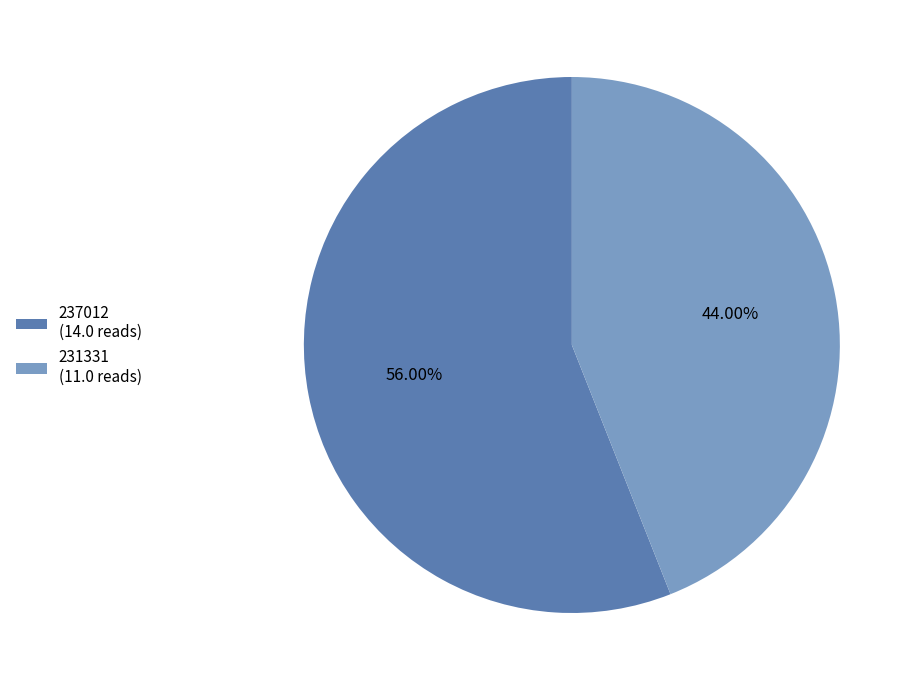

How many slices are in this pie chart?

2